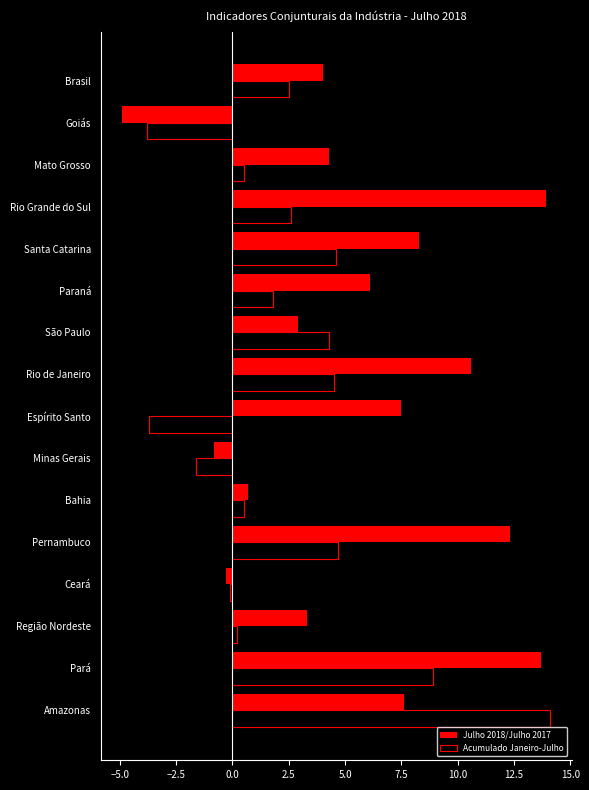

Rank the series at Paraná from highest to lowest value.

Julho 2018/Julho 2017, Acumulado Janeiro-Julho